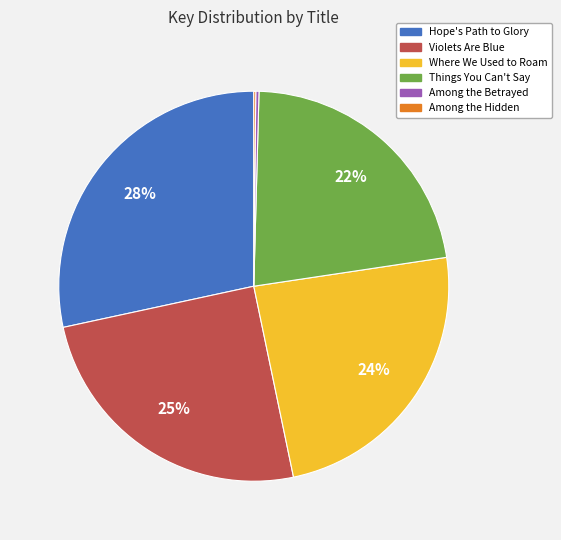

Approximately how many times larger is the value at Where We Used to Roam compared to Violets Are Blue?

1.0